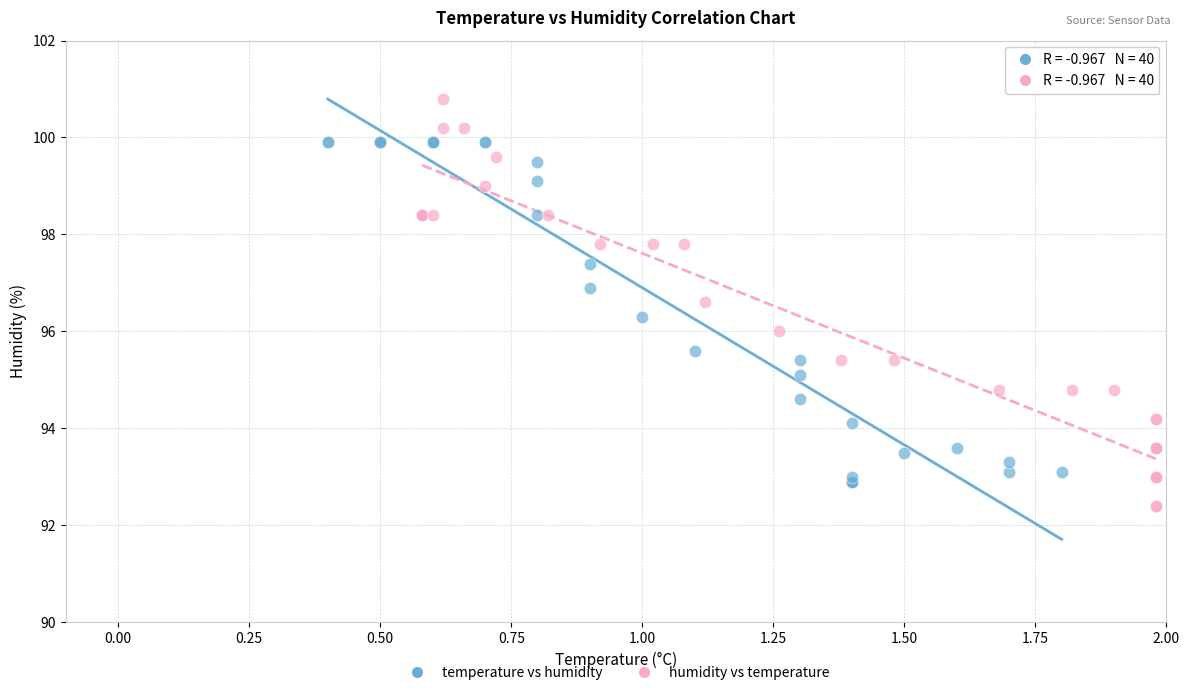

Which series contains the lowest Y value?

humidity vs temperature